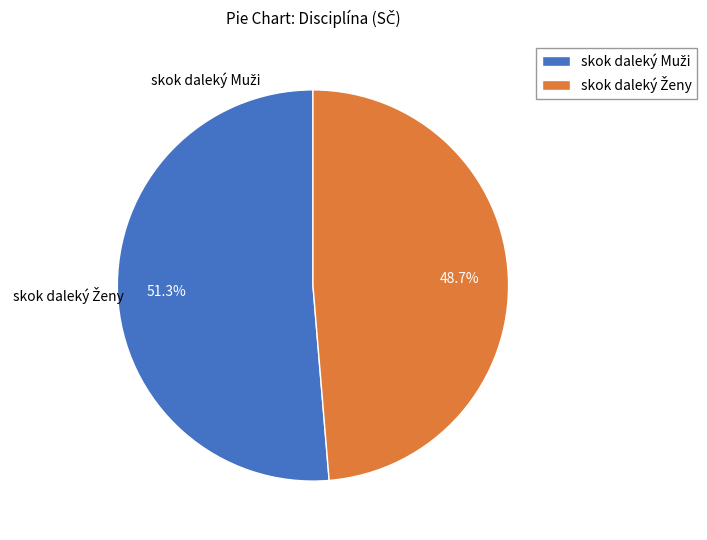

Does any single category account for the majority?

Yes